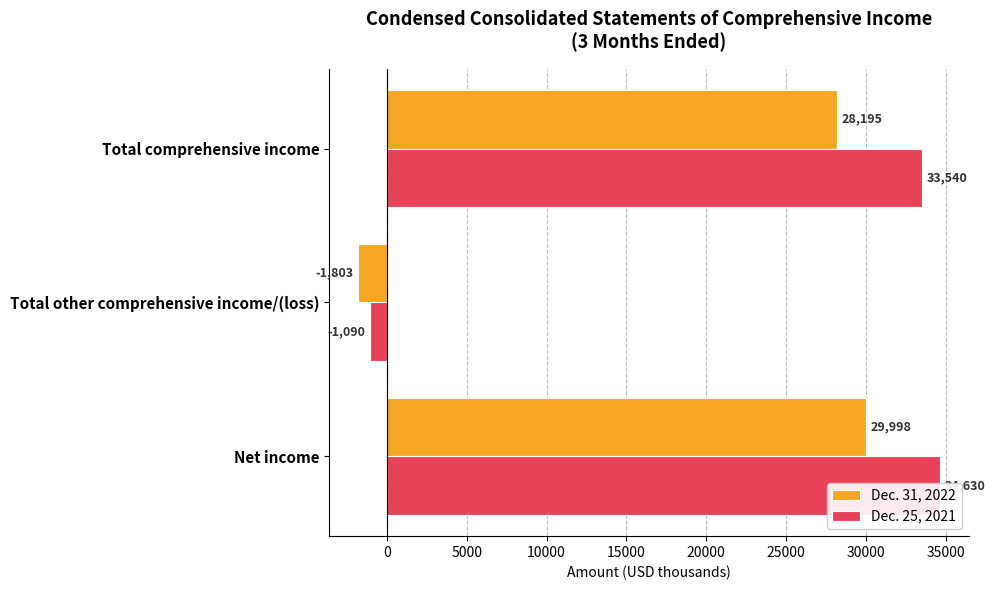

At how many categories does at least one series exceed 29049?

2